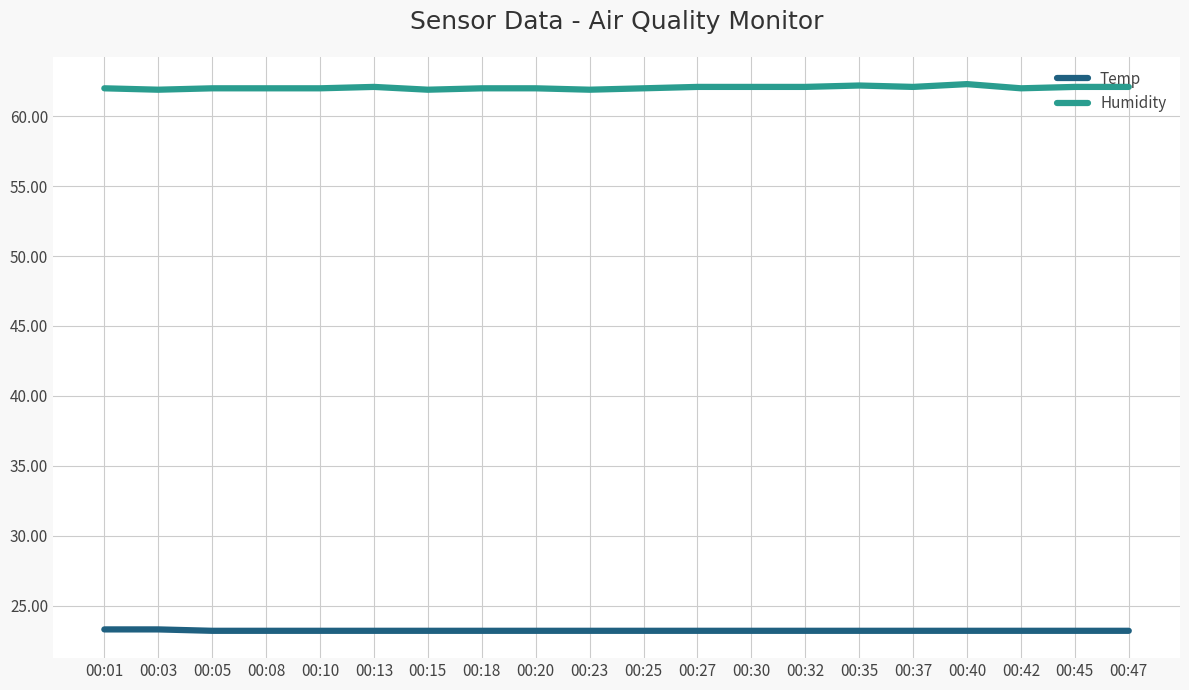

What is the maximum value shown in the chart?

62.3